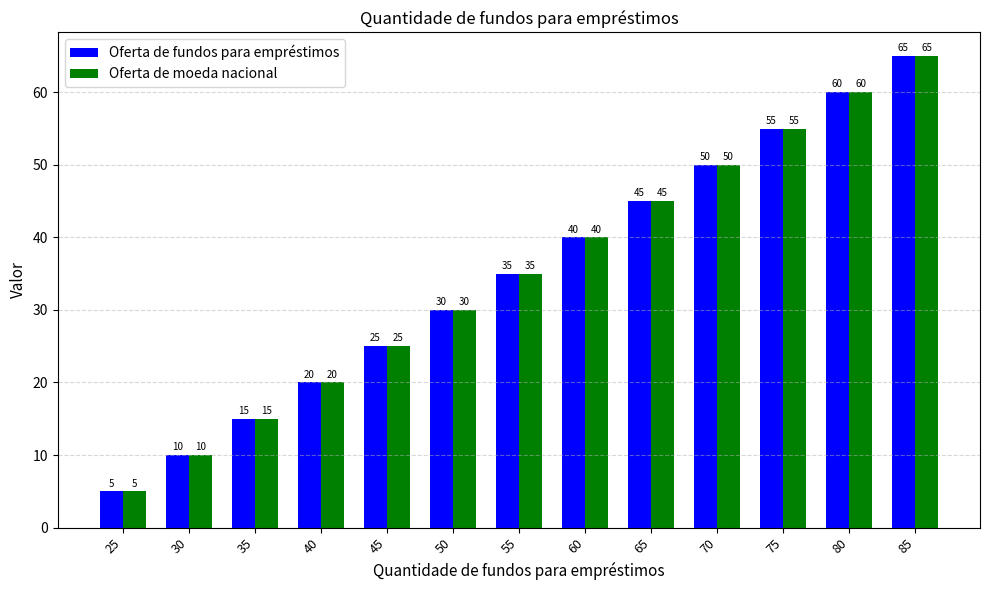

What is the value of the Oferta de moeda nacional bar at the 8th from the left?

40